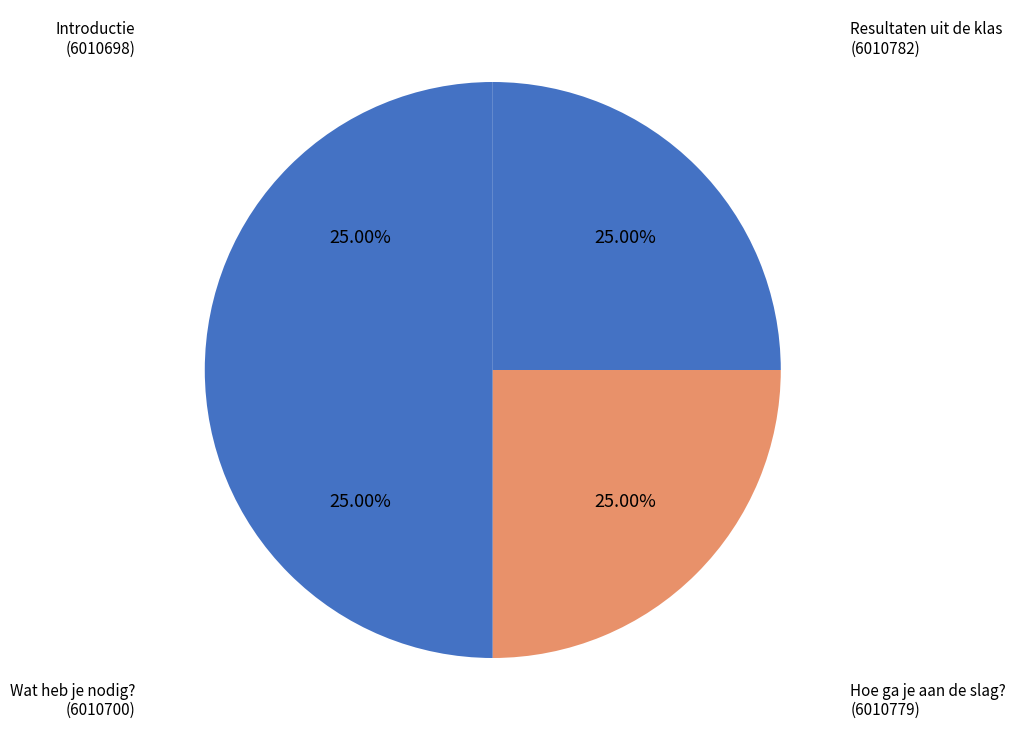

Approximately how many times larger is the value at Introductie compared to Hoe ga je aan de slag??

1.0